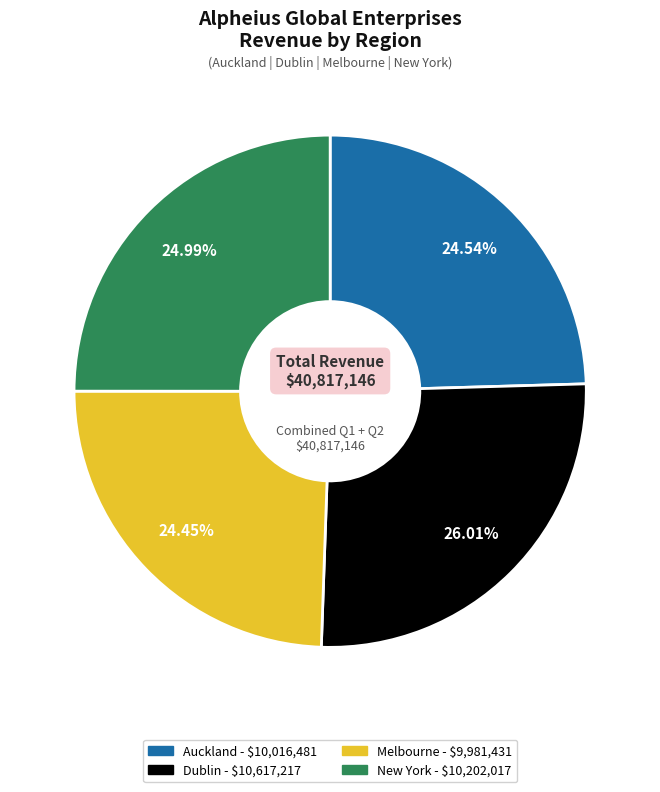

Combined, do Auckland and Dublin account for over 50%?

Yes